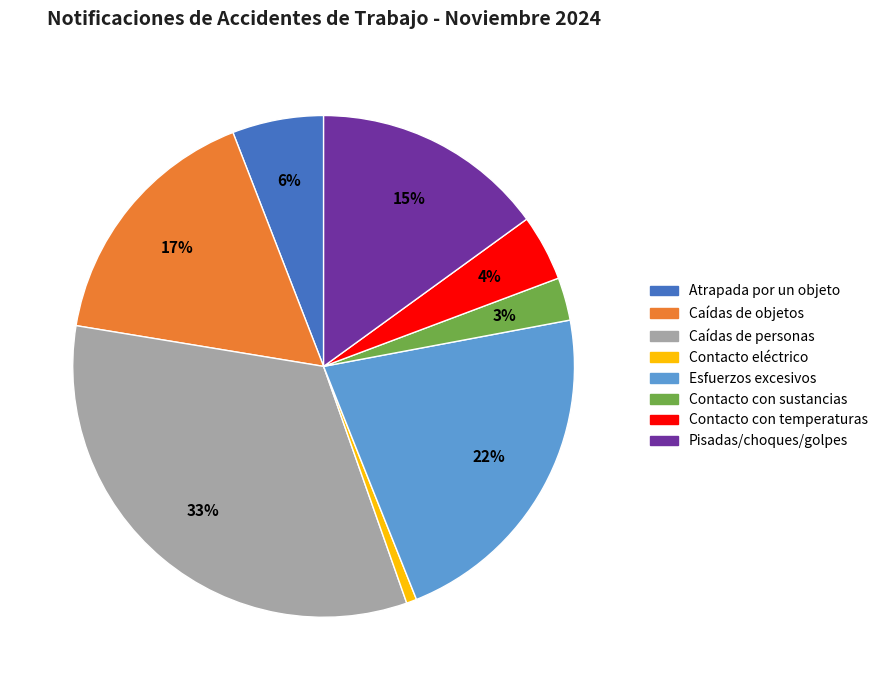

Does Contacto con sustancias account for over 50% of the chart?

No